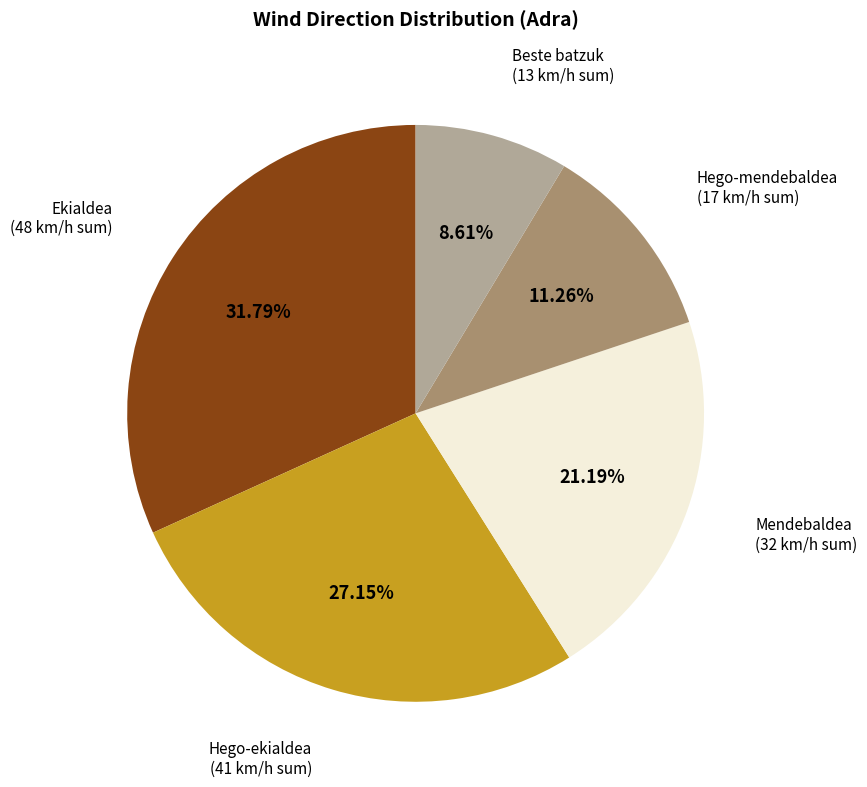

Rank the categories by value from highest to lowest.

Mendebaldea, Hego-ekialdea, Ekialdea, Hego-mendebaldea, Beste batzuk